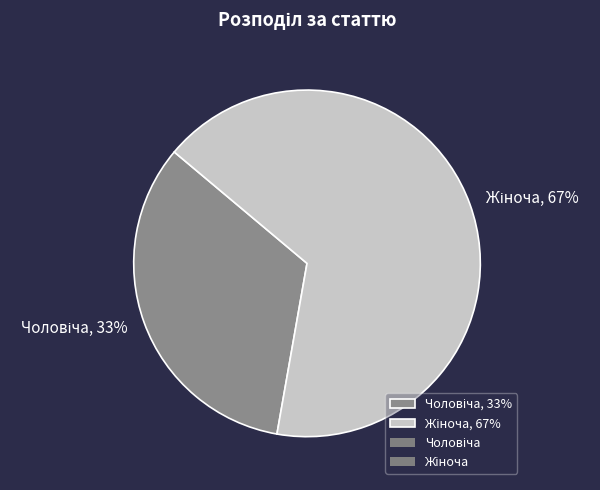

To the nearest percent, what is the average slice percentage?

50%